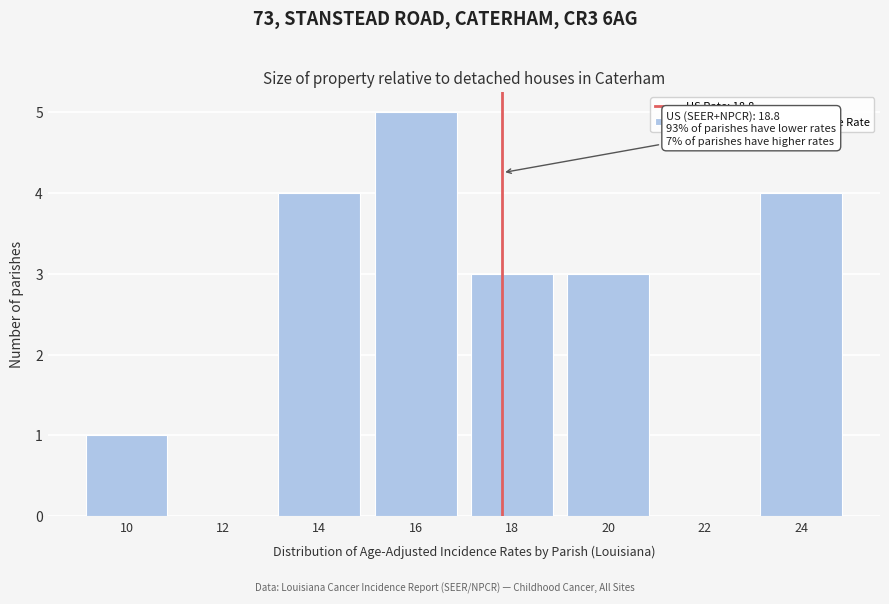

Reading right to left, what are all the values shown in this chart?

24=4	22=0	20=3	18=3	16=5	14=4	12=0	10=1